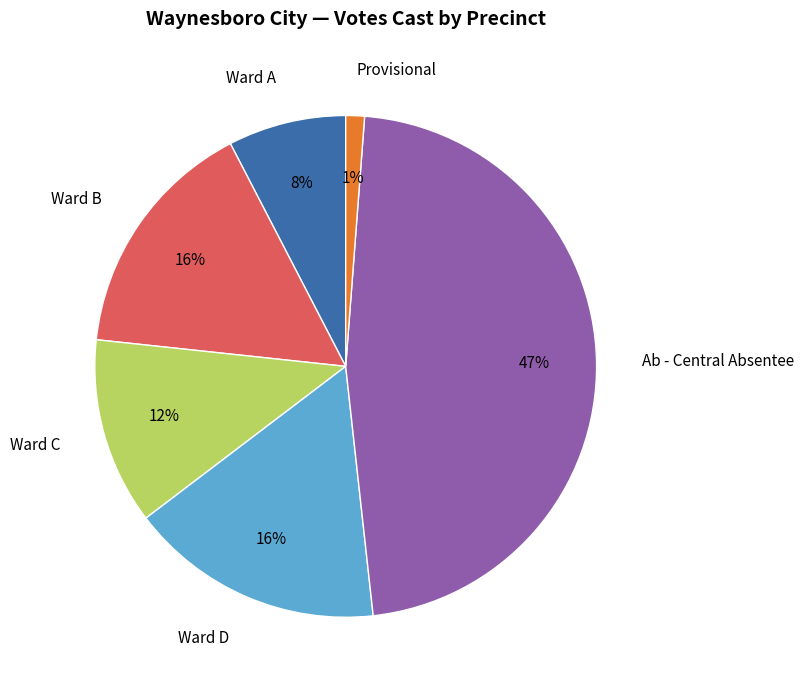

Which slice is the smallest?

Provisional